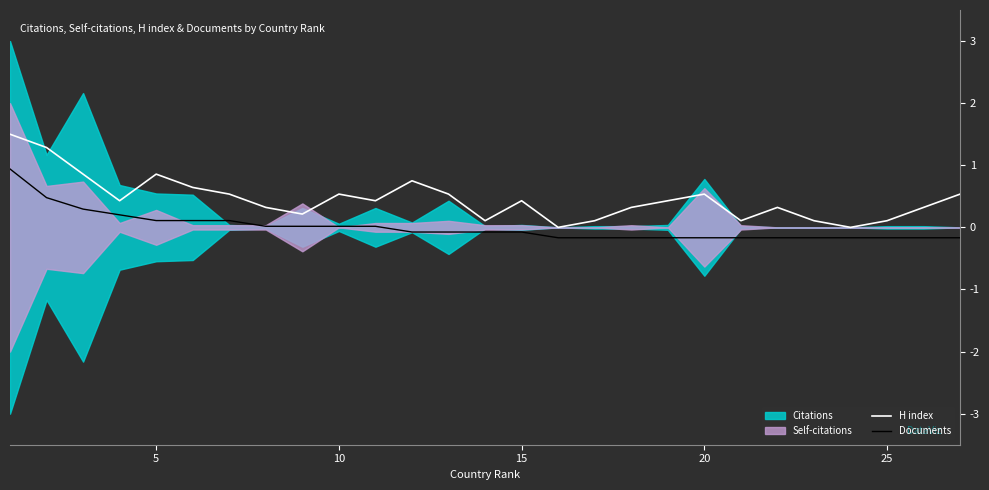

What is the maximum value for H index?

1.5